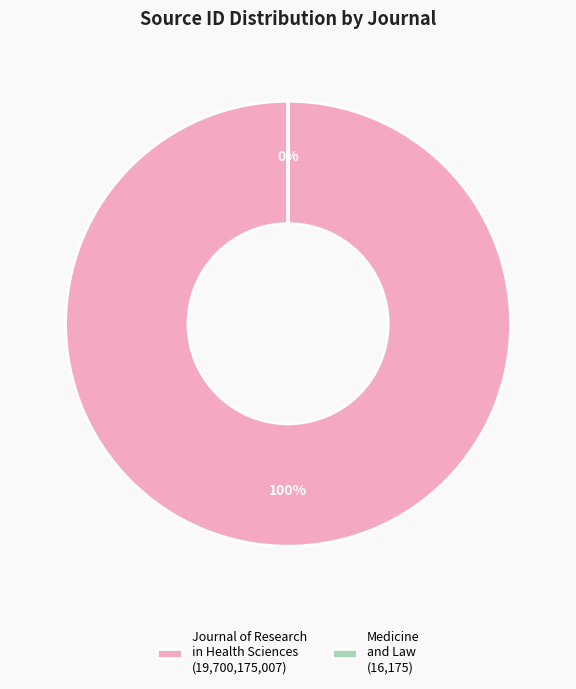

True or false: Medicine and Law accounts for 0% of the total.

True